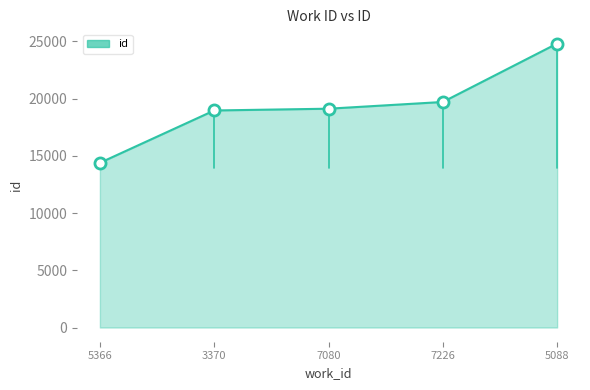

What is the difference between the second highest and second lowest values?

743